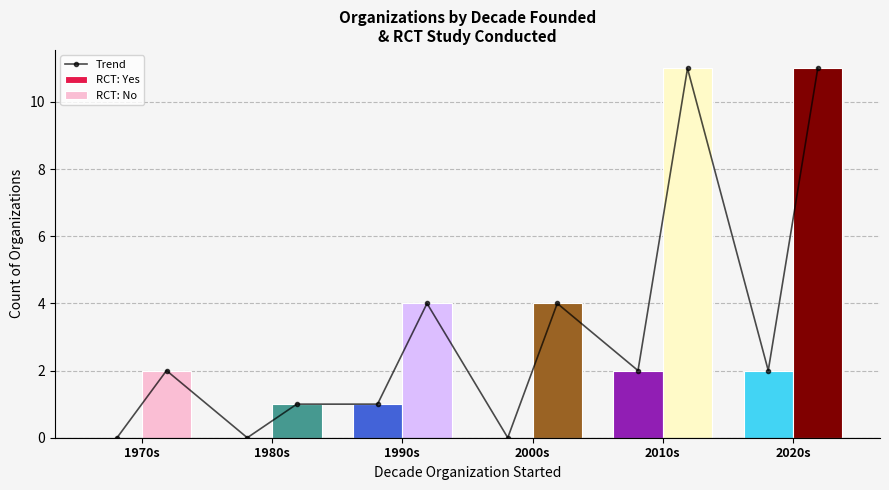

What is the greatest value displayed?

11